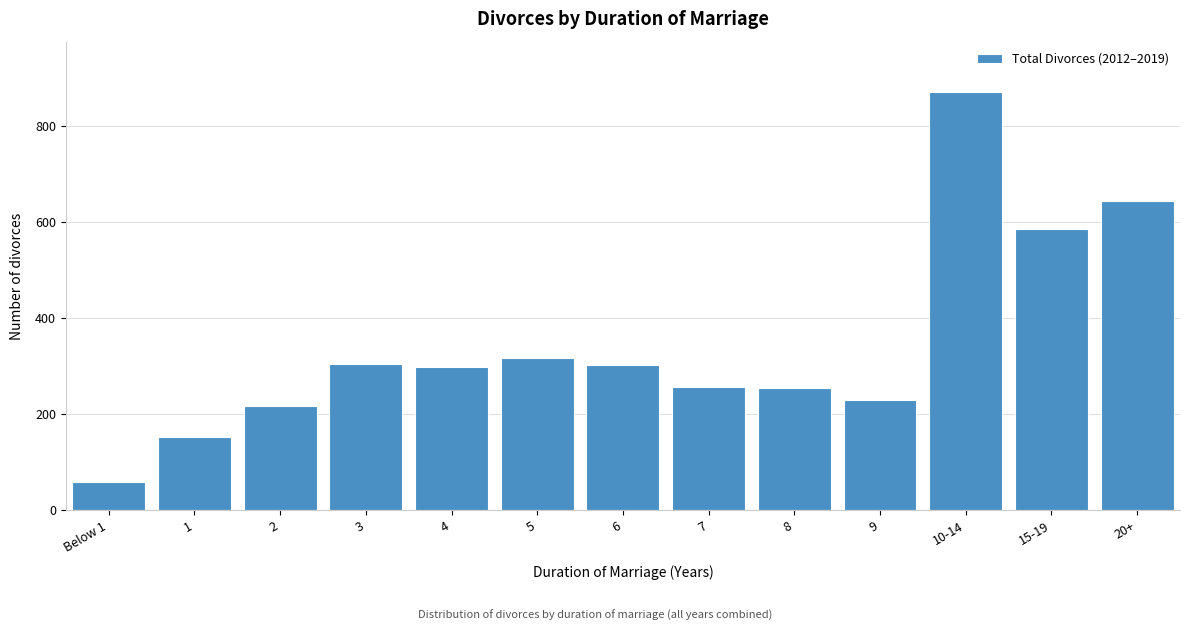

What is the minimum value shown in the chart?

58